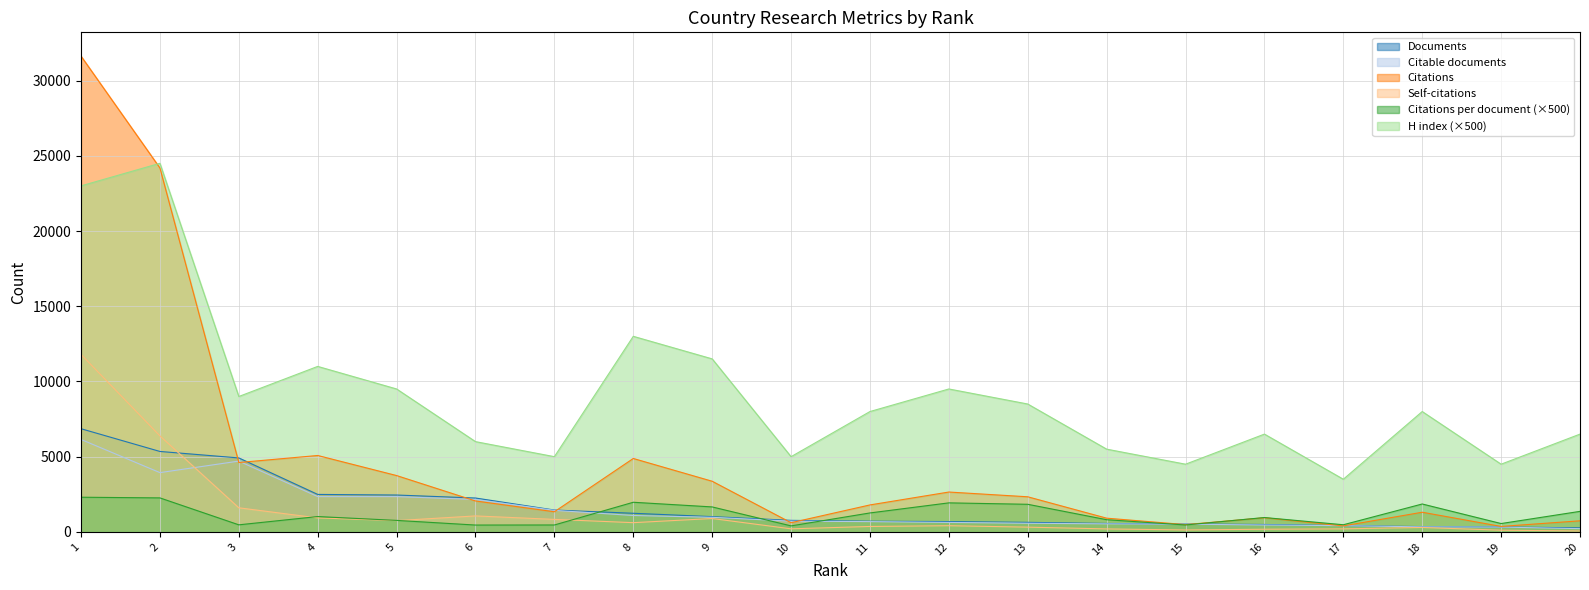

Where does the Citations series first go above 2056?

1